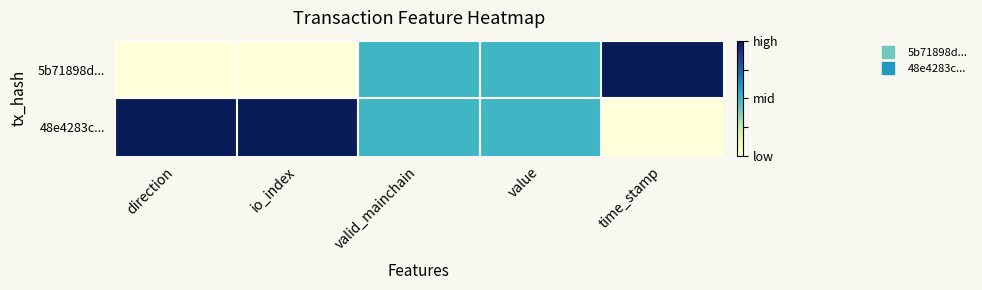

At which category is the sum across all series the highest?

direction